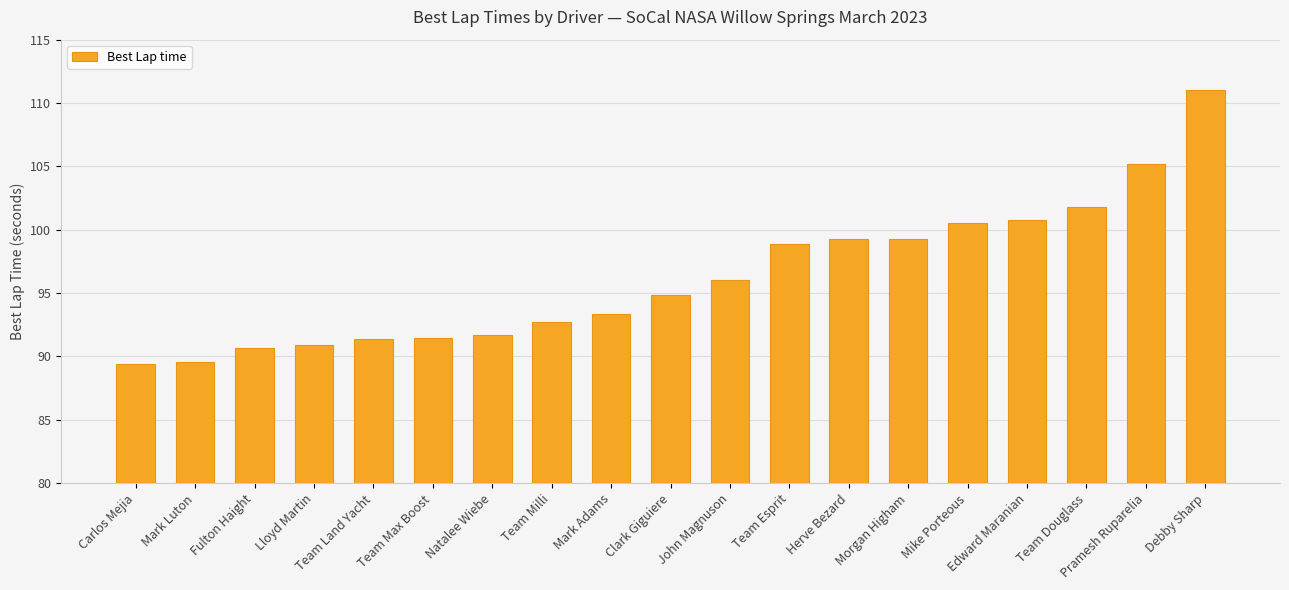

What is the difference between the second highest and second lowest values?

15.7